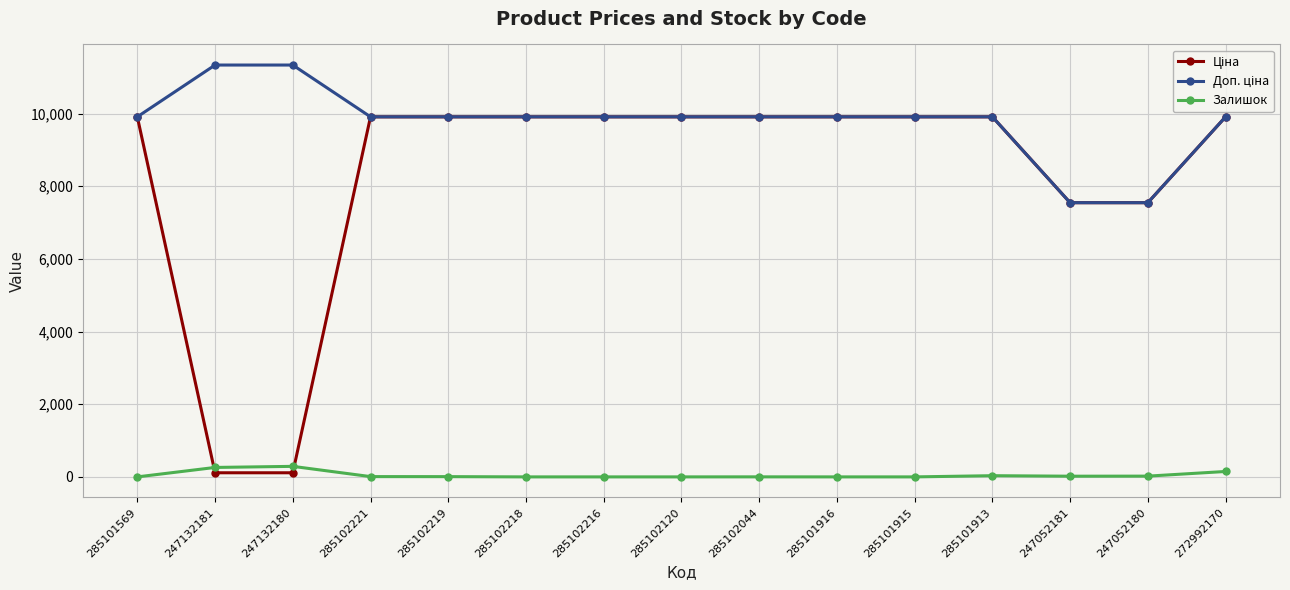

At how many categories does at least one series exceed 5185?

15